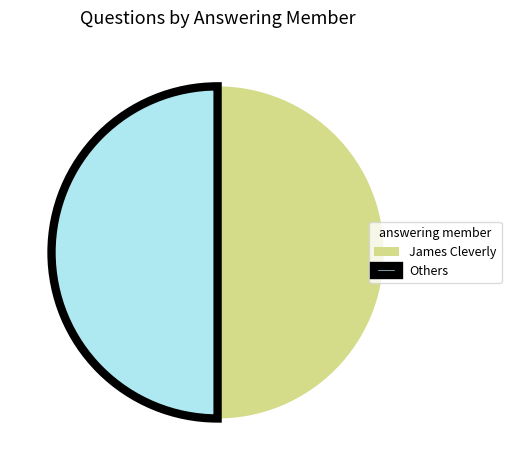

How many segments does this pie chart have?

2